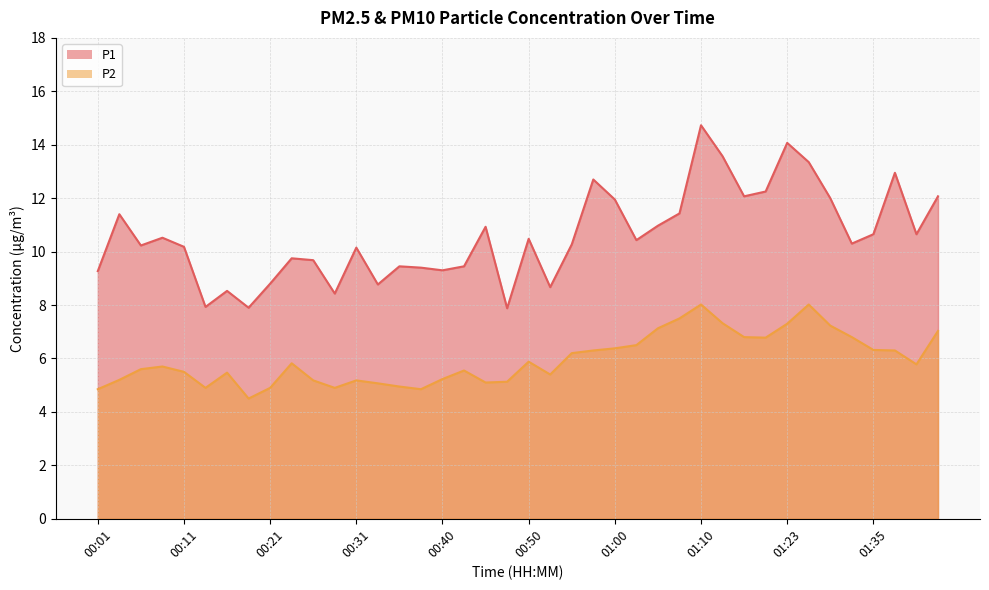

How many lines are shown in the chart?

2